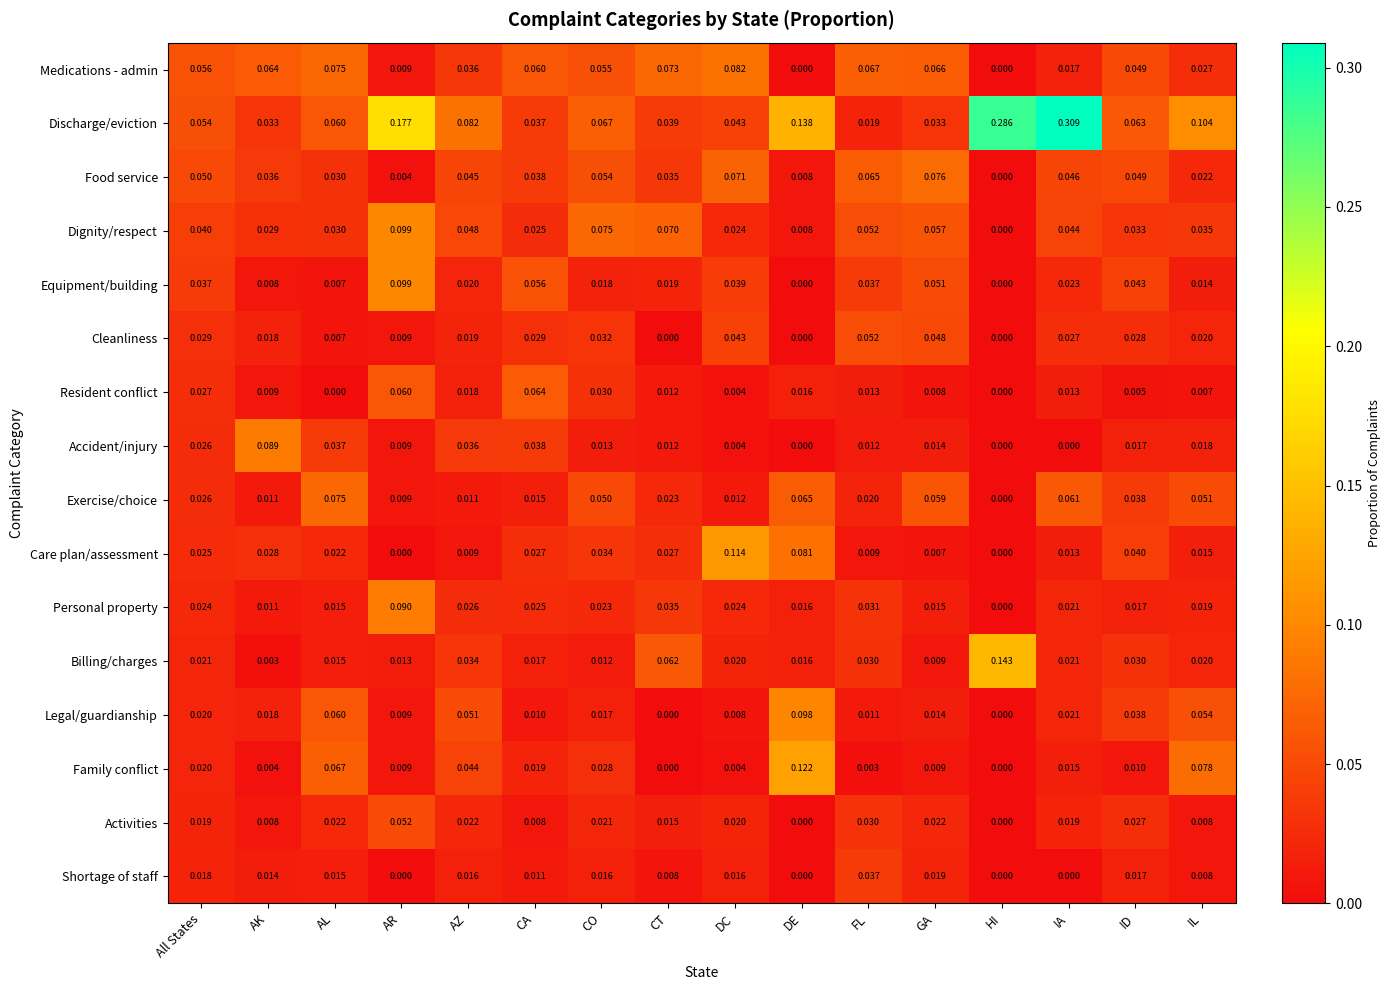

Is the value of Food service at AZ greater than the value of Activities at CT?

Yes